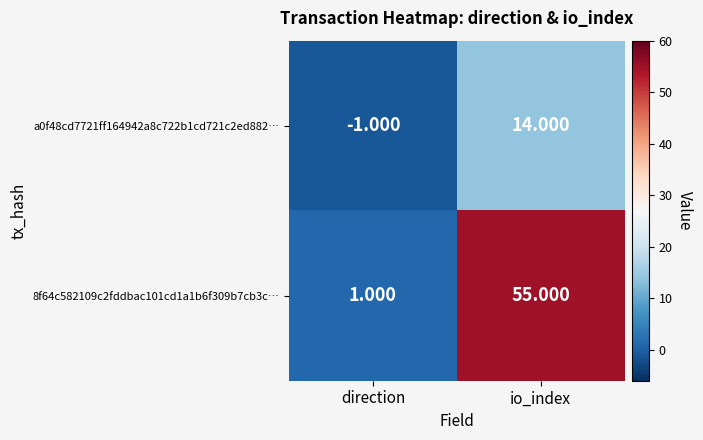

How many distinct data groups are displayed?

2